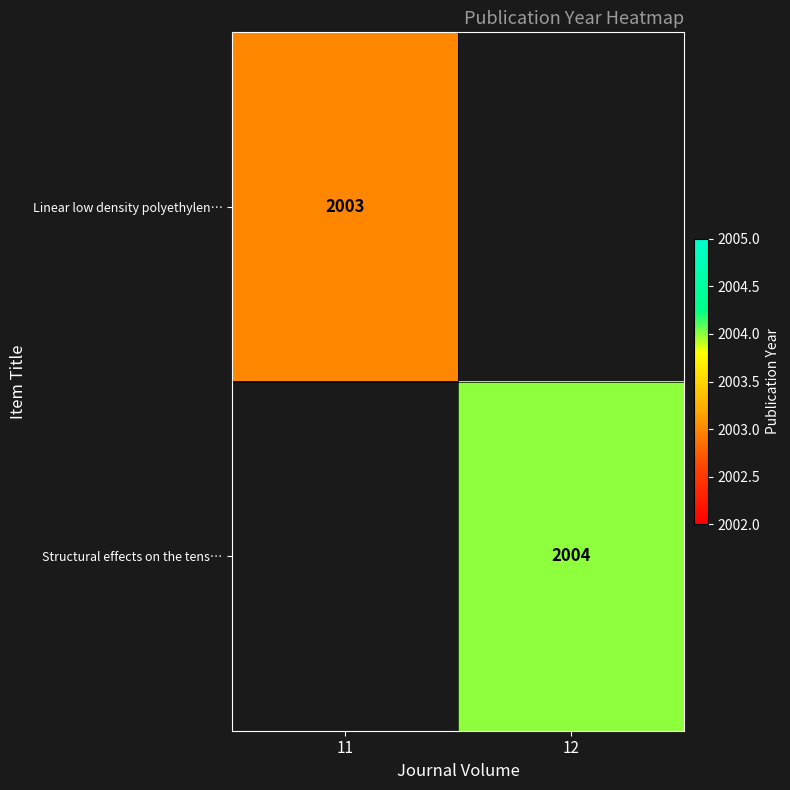

The Linear low density polyethylen… series shows 2003 at 11. True or false?

True